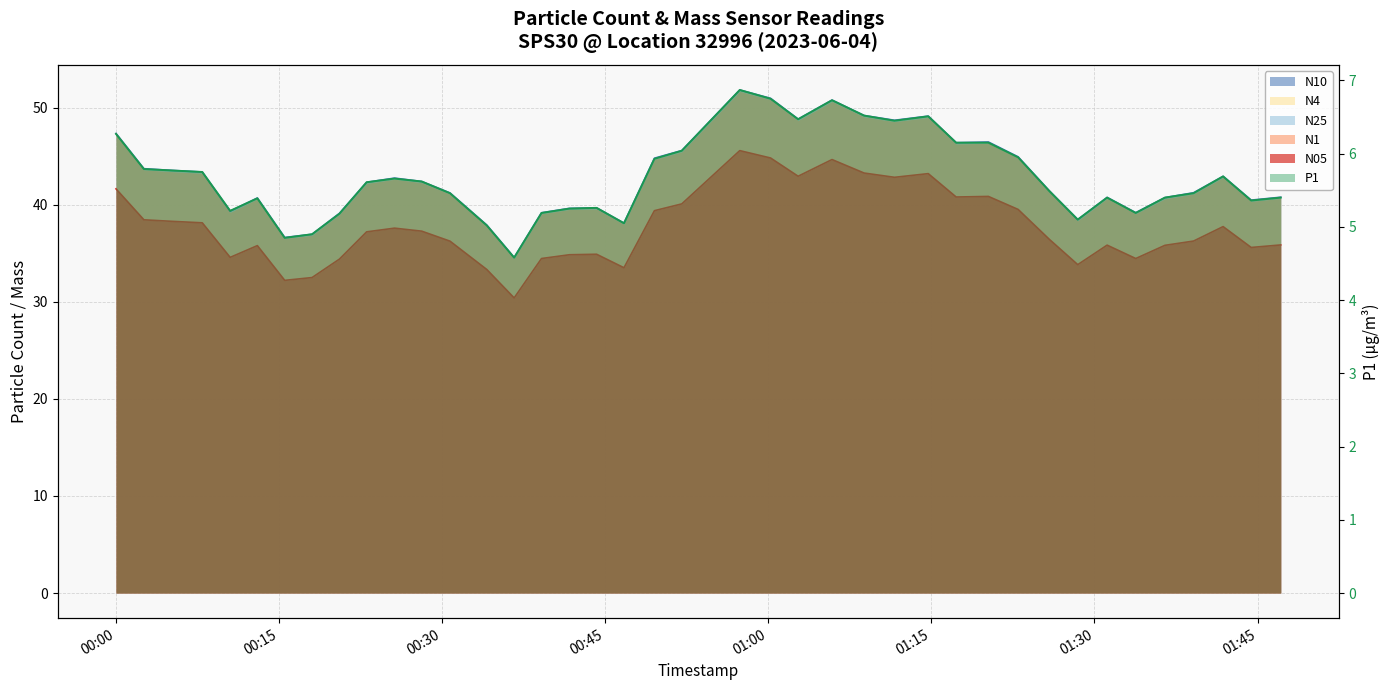

Which series has the widest spread of values?

N1